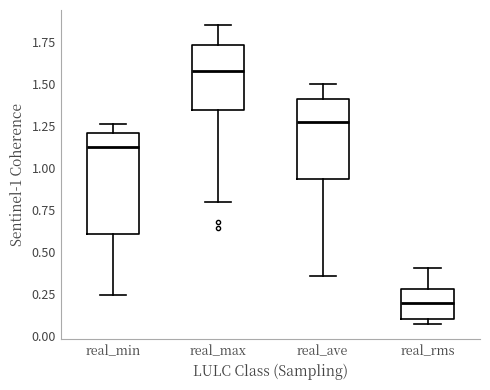

Which box has the highest median line?

real_max